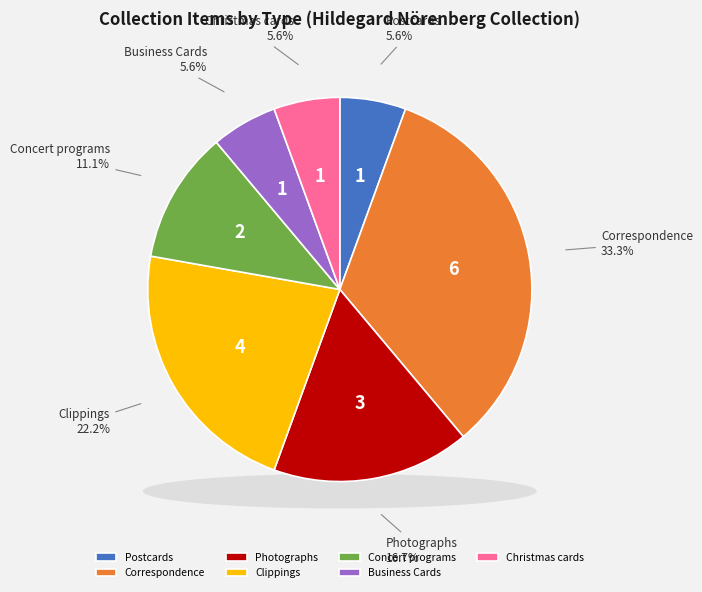

To the nearest percent, what portion does Business Cards represent?

6%